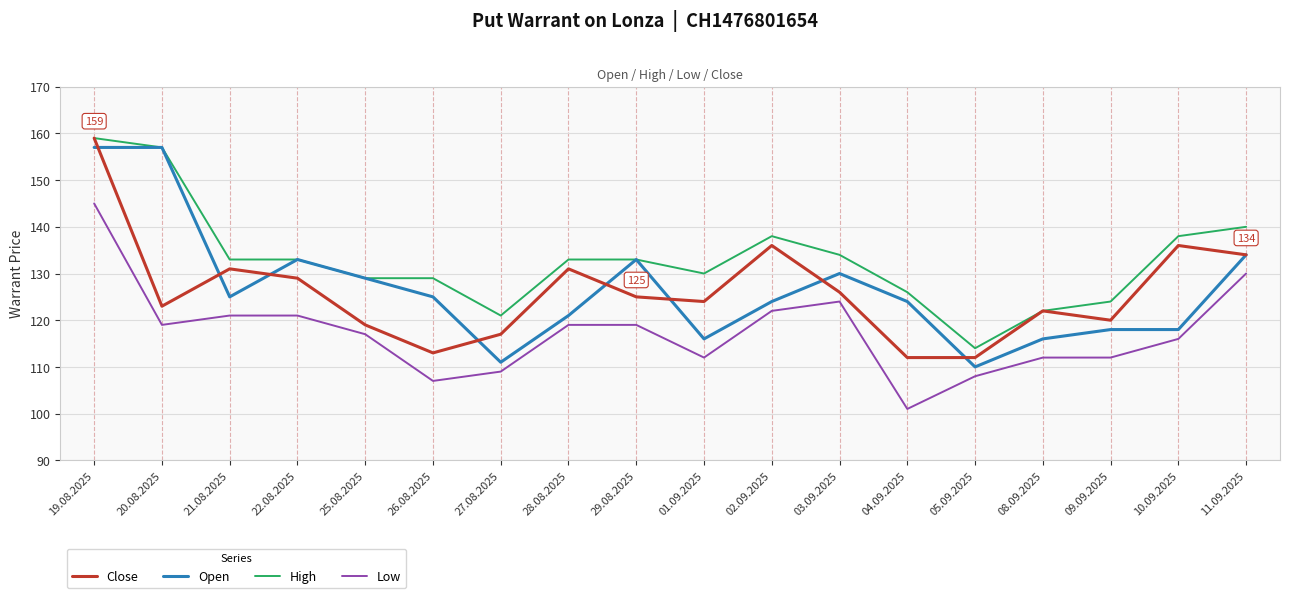

Between which two adjacent categories do Open and Close first intersect?

19.08.2025 and 20.08.2025